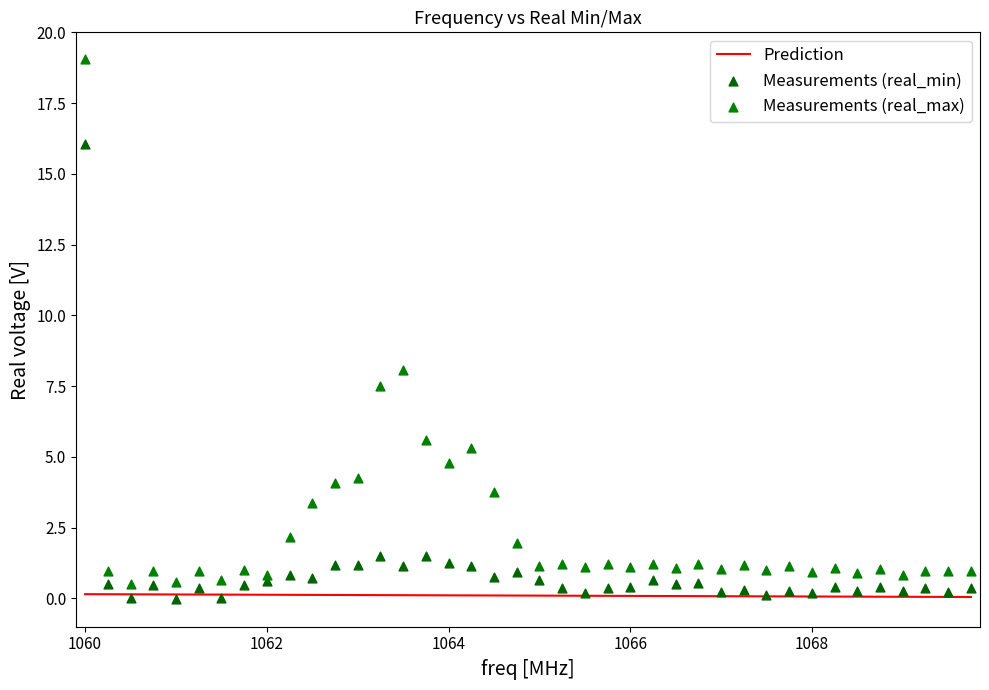

In the Measurements (real_max) series, what Y value is closest to 9?

8.1